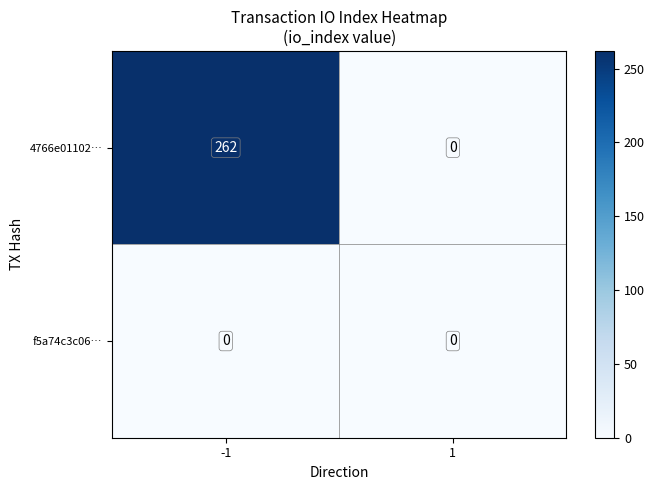

At how many categories does at least one series exceed 197?

1